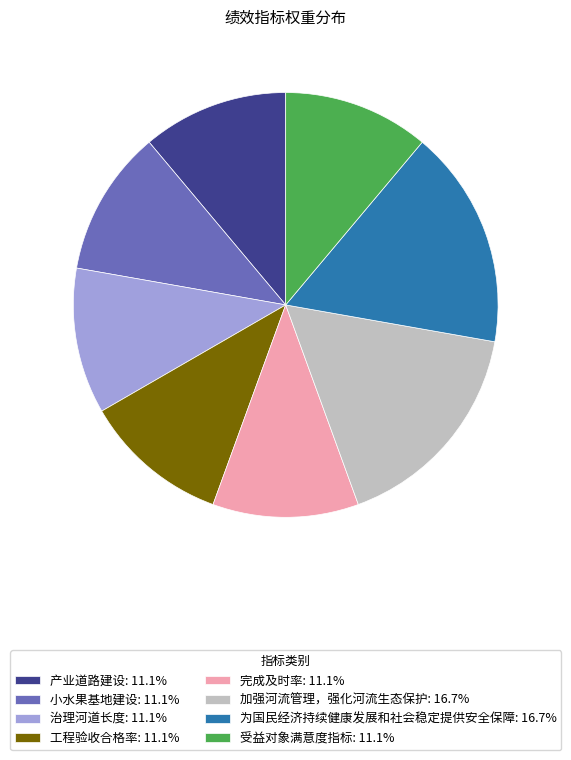

Between 治理河道长度 and 为国民经济持续健康发展和社会稳定提供安全保障, which is larger?

为国民经济持续健康发展和社会稳定提供安全保障